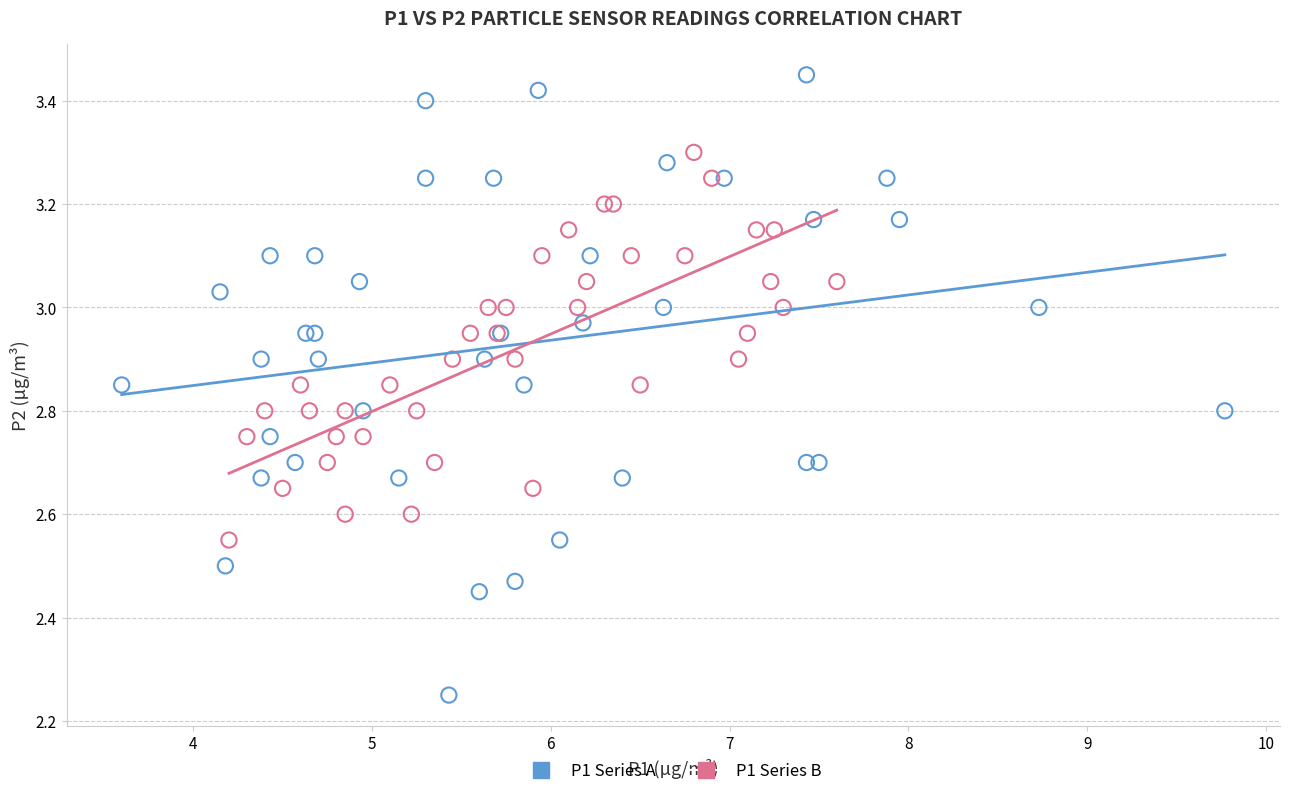

What are all the series names shown in the legend?

P1 Series A, P1 Series B